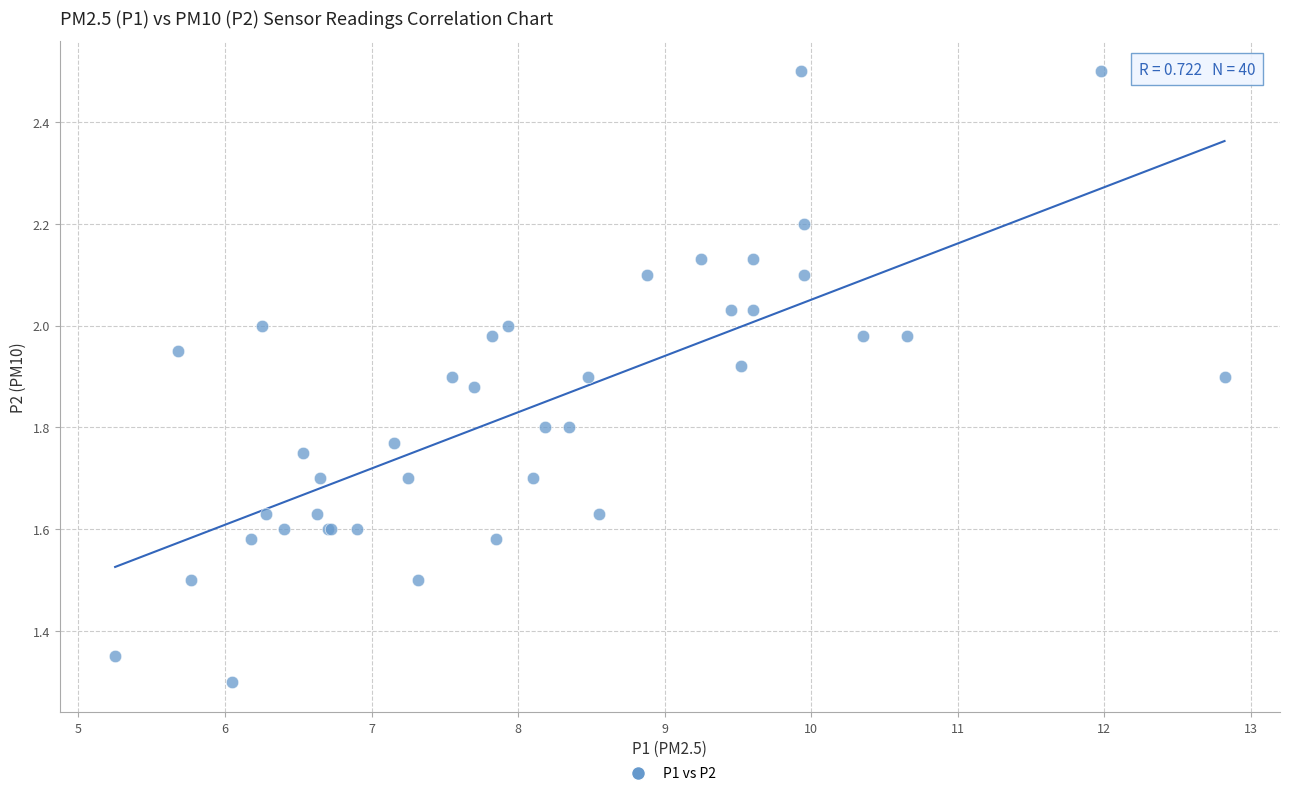

What Y value in the scatter plot is closest to 1?

1.3